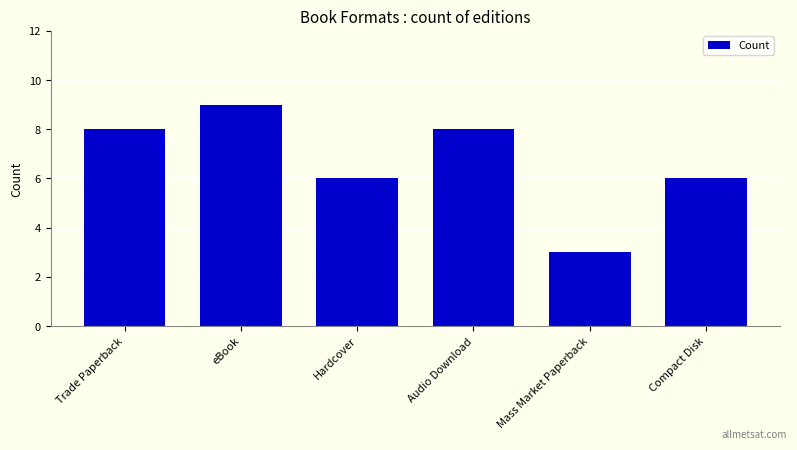

The value at Mass Market Paperback is 4. True or false?

False